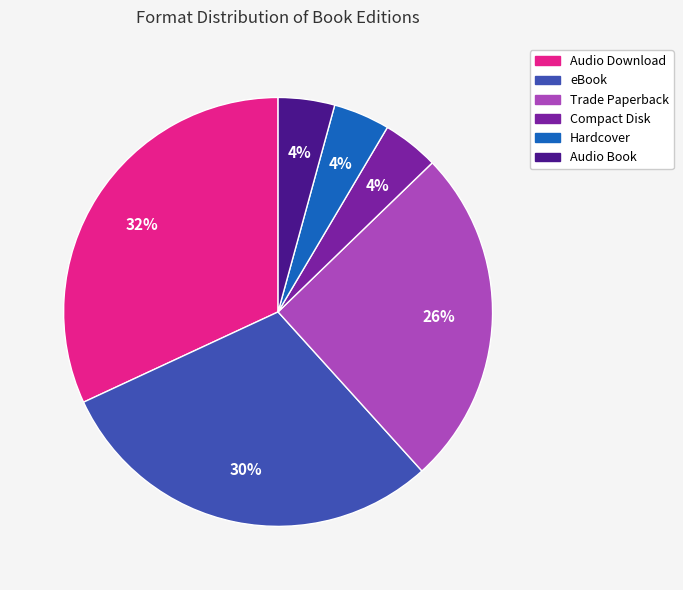

To the nearest percent, what is the difference between the largest and smallest slice percentages?

28%